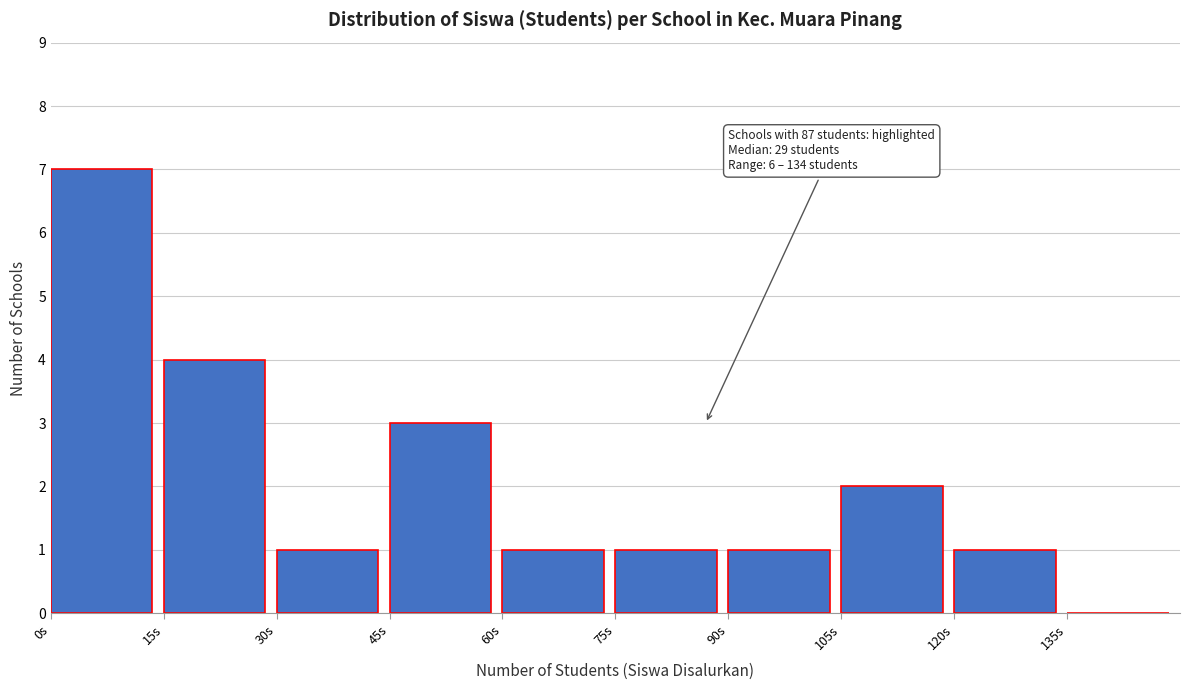

Over which range of the x-axis is the bar tallest?

0 to 15